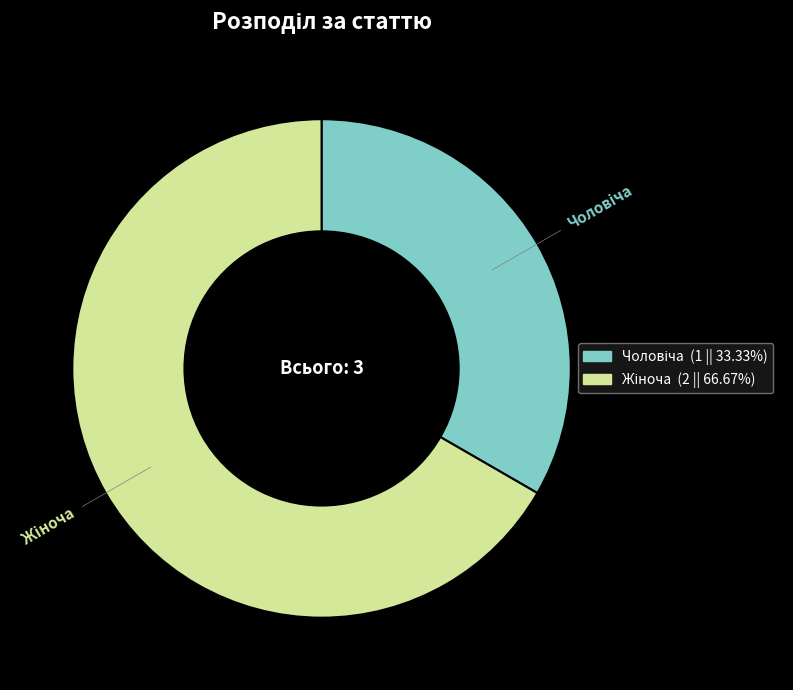

How many slices are in this pie chart?

2